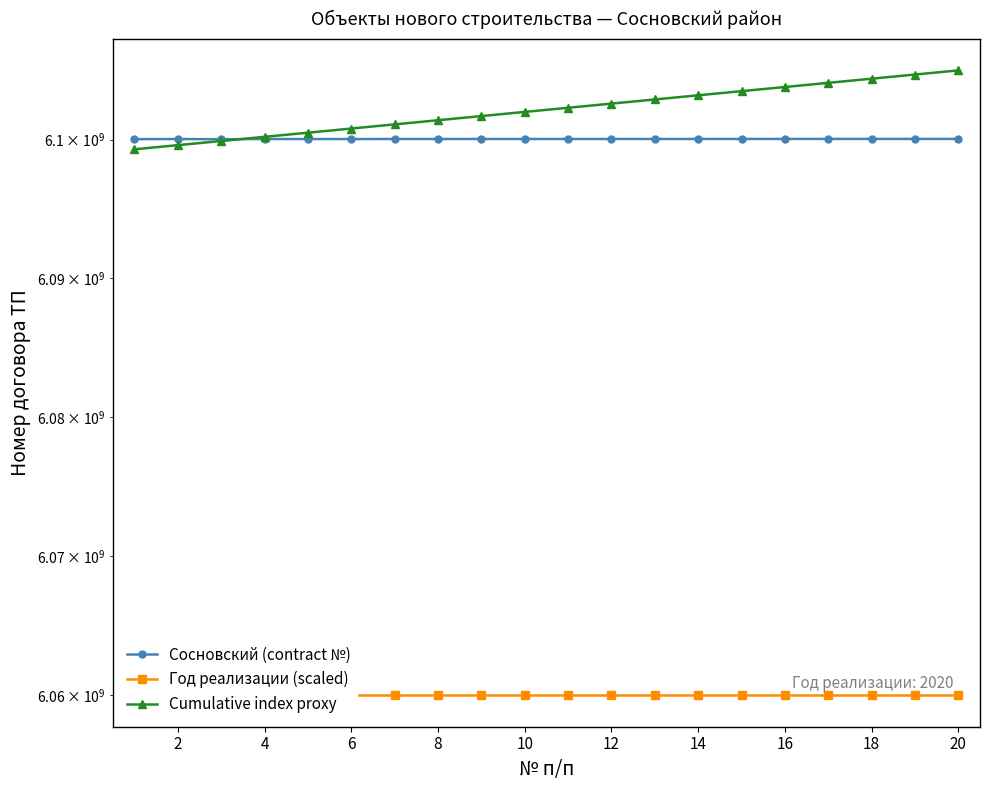

Which series ends up on top after the final intersection of Сосновский (contract №) and Cumulative index proxy?

Cumulative index proxy